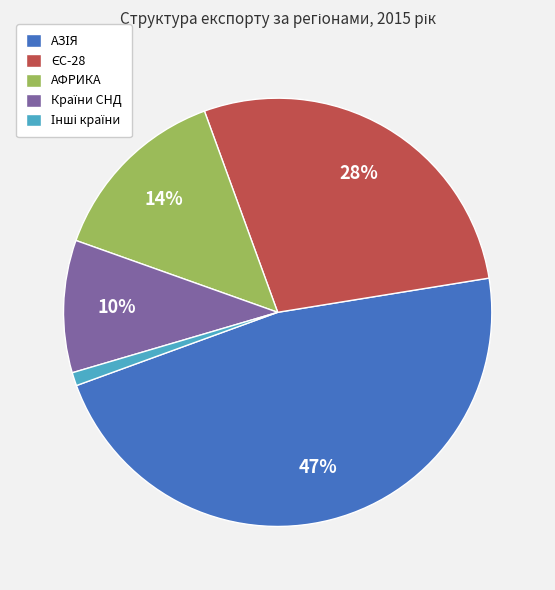

Is there any slice that represents more than half of the pie?

No